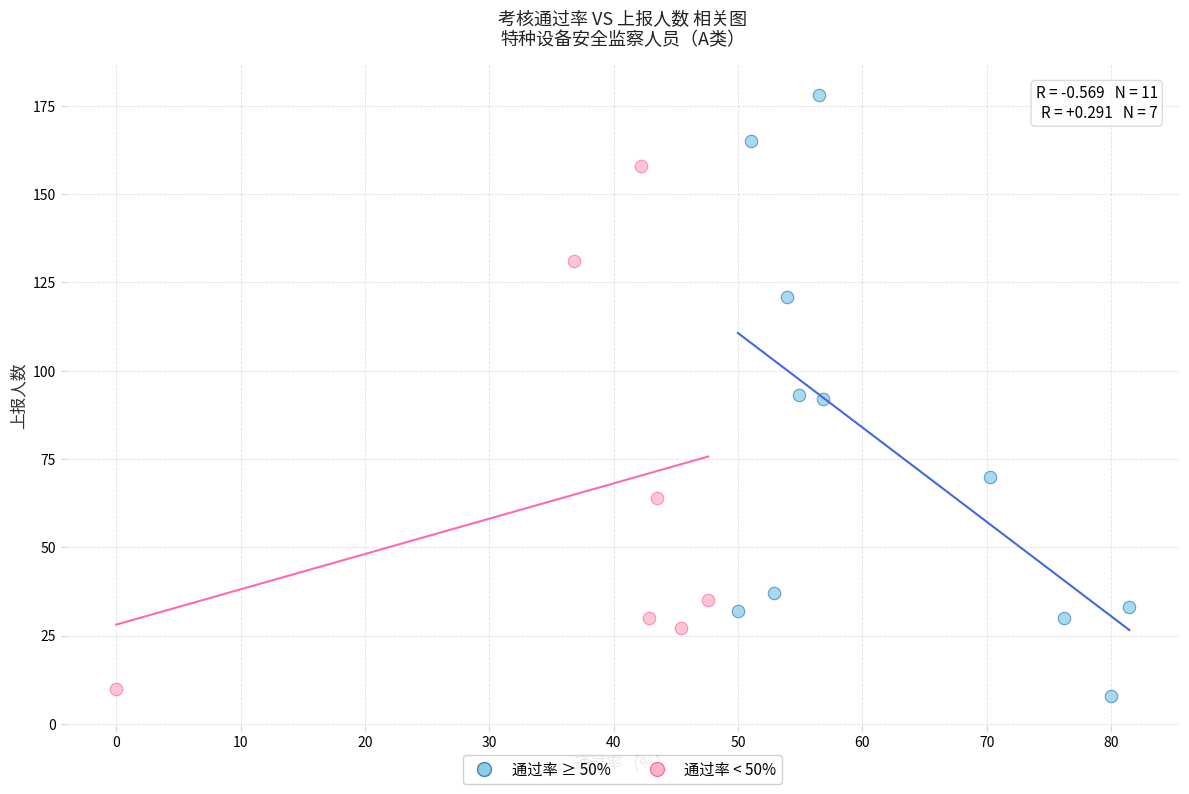

What are all the series names shown in the legend?

通过率 ≥ 50%, 通过率 < 50%